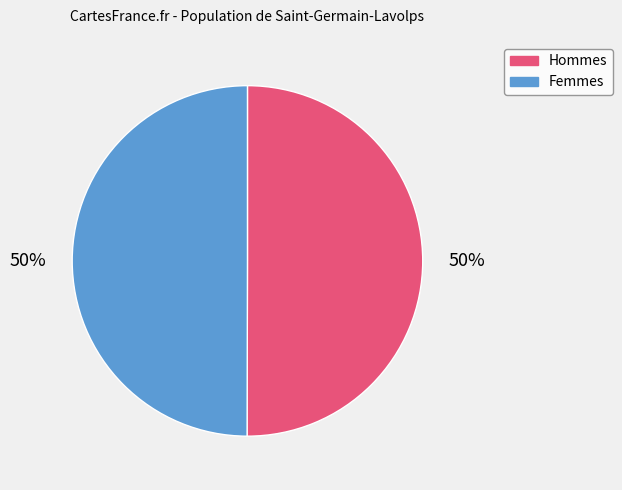

True or false: Femmes accounts for 50% of the total.

True